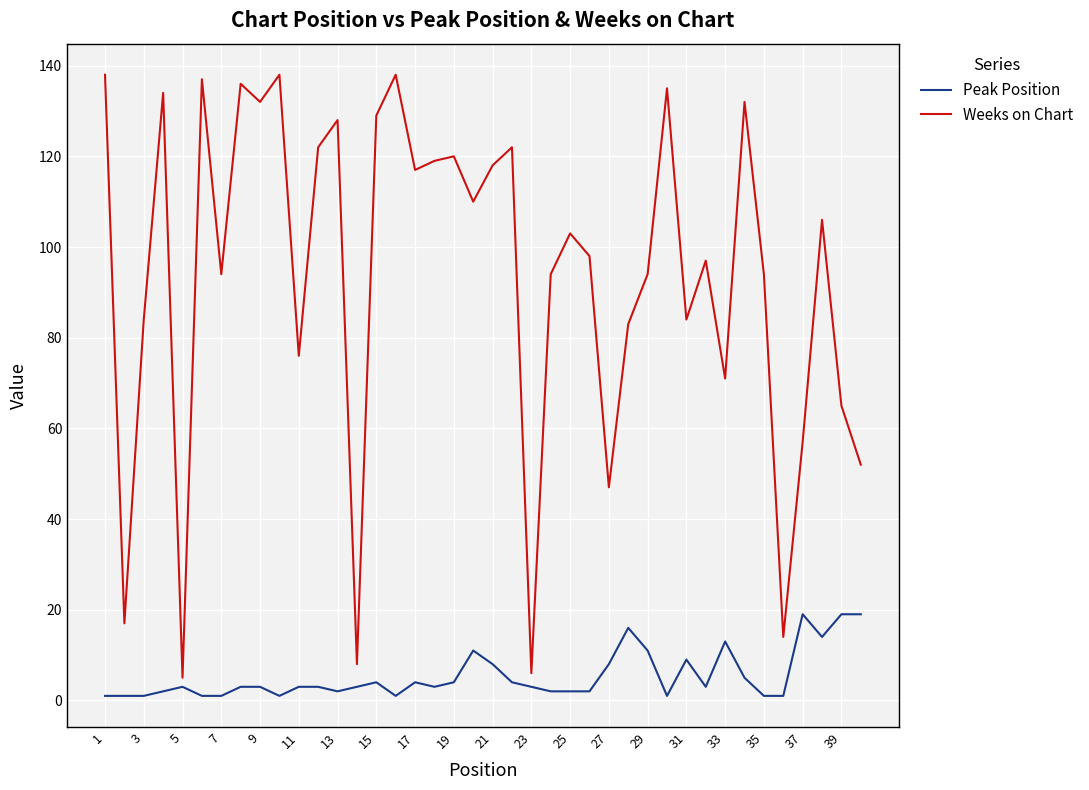

List the series in order of their overall mean, highest first.

Weeks on Chart, Peak Position